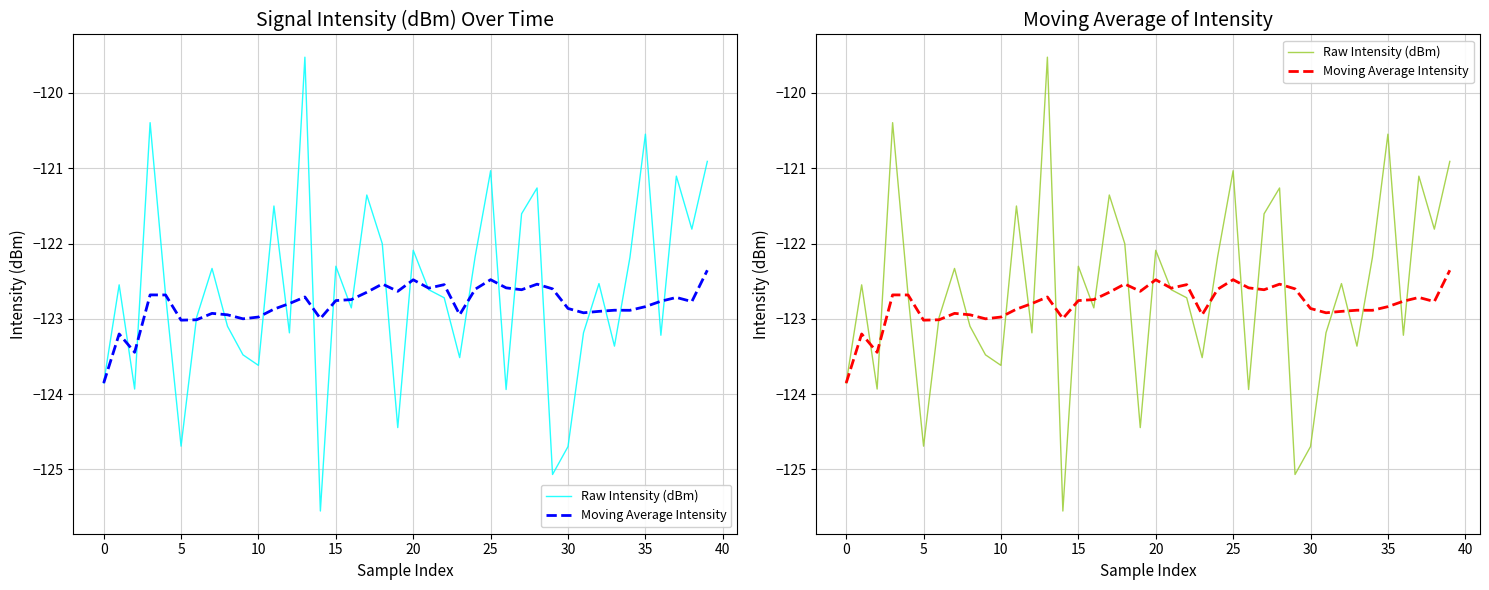

What is the average value of the Moving Average Intensity series?

-122.8